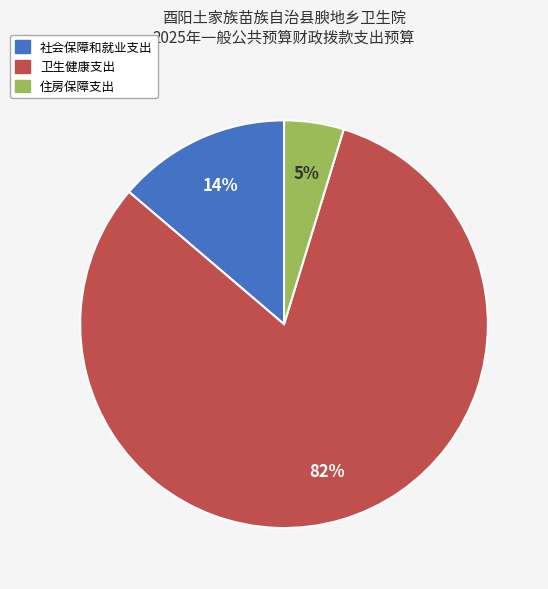

The 卫生健康支出 slice represents 95% of the pie. True or false?

False